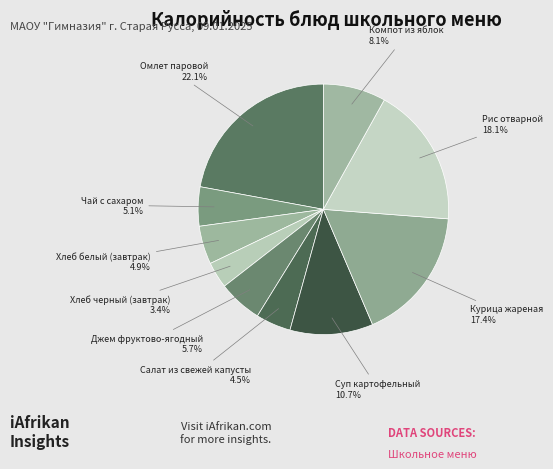

Does Омлет паровой account for over 50% of the chart?

No